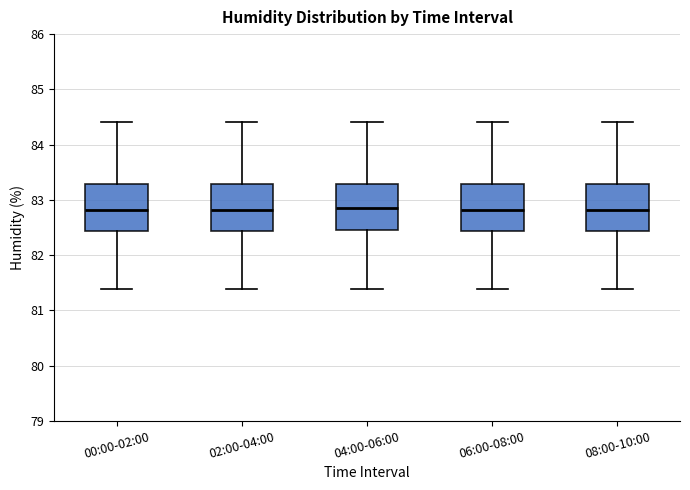

Reading left to right, read every box against the y-axis: the position of its median line, the range the box covers, and the ends of its whiskers. The values are not printed on the chart, so give them approximately, as read against the axis.

00:00-02:00: median 82.8, box 82.4 to 83.3, whiskers 81.4 to 84.4
02:00-04:00: median 82.8, box 82.4 to 83.3, whiskers 81.4 to 84.4
04:00-06:00: median 82.9, box 82.5 to 83.3, whiskers 81.4 to 84.4
06:00-08:00: median 82.8, box 82.4 to 83.3, whiskers 81.4 to 84.4
08:00-10:00: median 82.8, box 82.4 to 83.3, whiskers 81.4 to 84.4